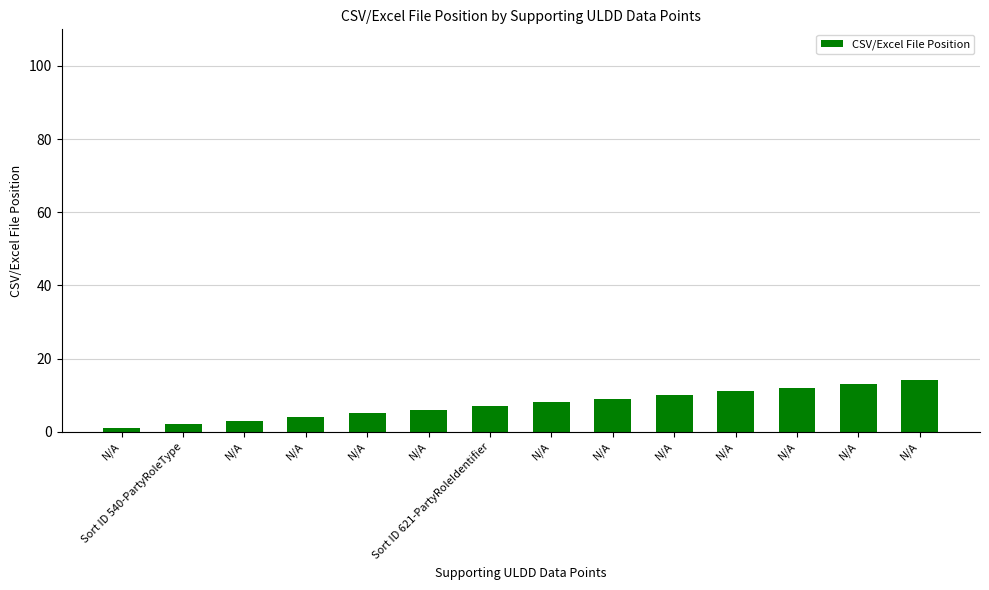

What is the change in value from N/A to Sort ID 621-PartyRoleIdentifier?

+4